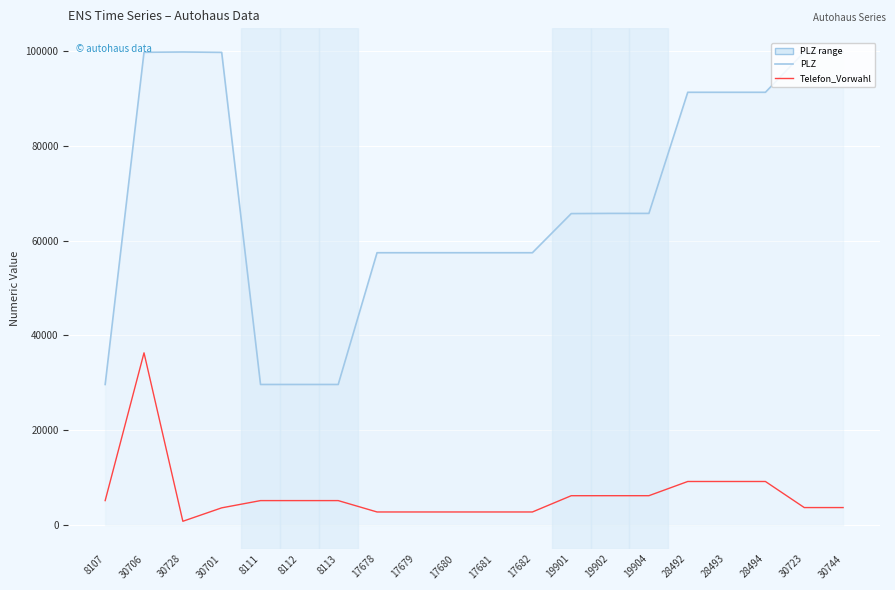

Which series has the widest spread of values?

PLZ